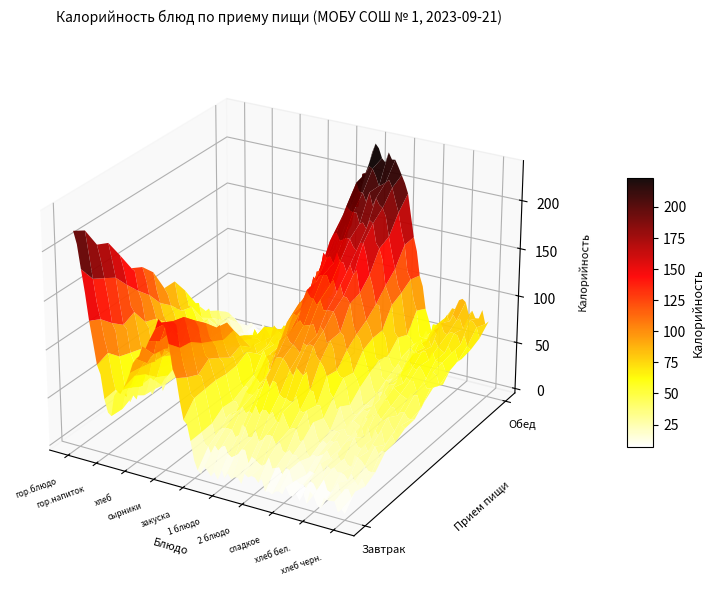

Which series has the largest total across all categories?

Обед